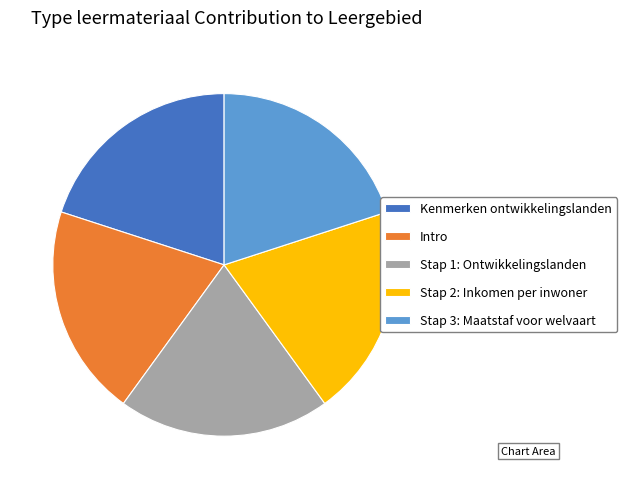

The Stap 1: Ontwikkelingslanden slice represents 30% of the pie. True or false?

False